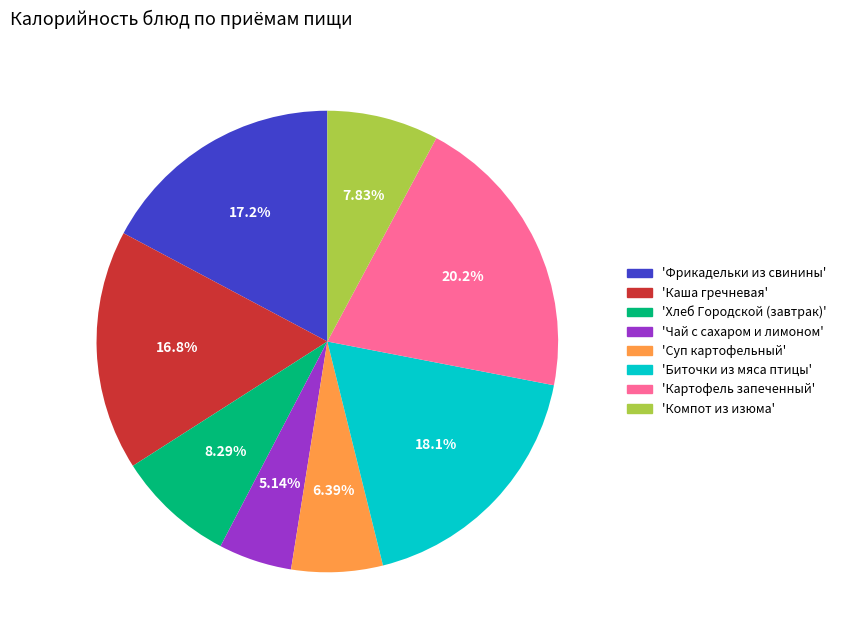

Combined, do 'Хлеб Городской (завтрак)' and 'Каша гречневая' account for over 50%?

No